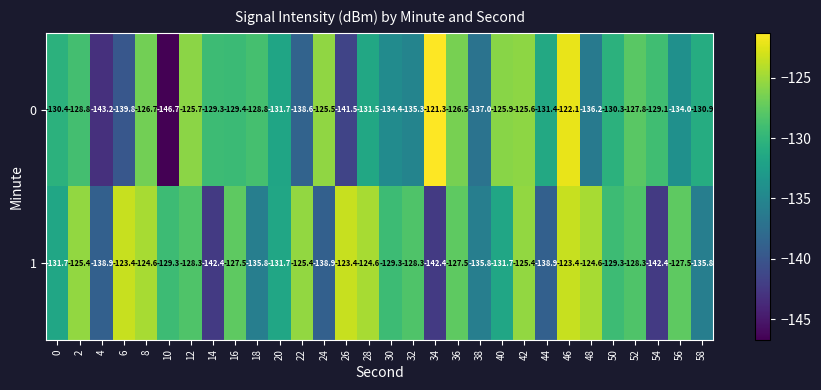

At which category is the sum across all series the highest?

46